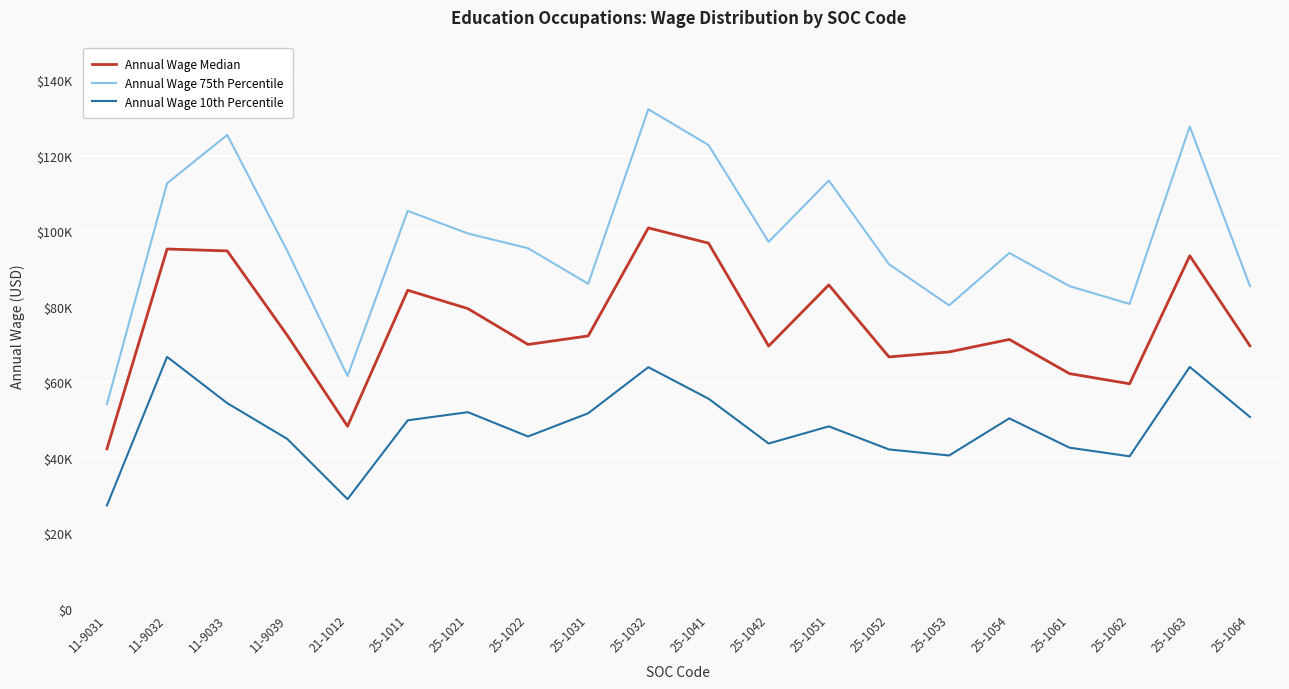

True or false: Annual Wage Median has more than 1 points higher than both neighbors.

True